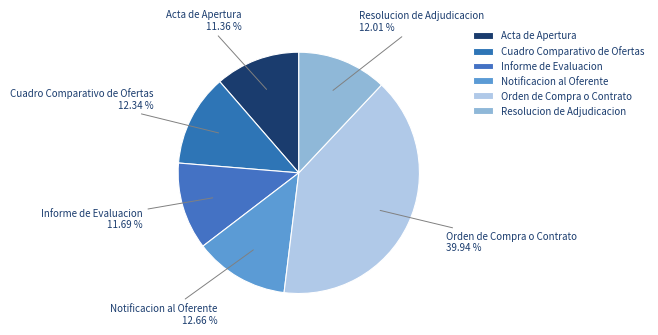

How many slices are in this pie chart?

6